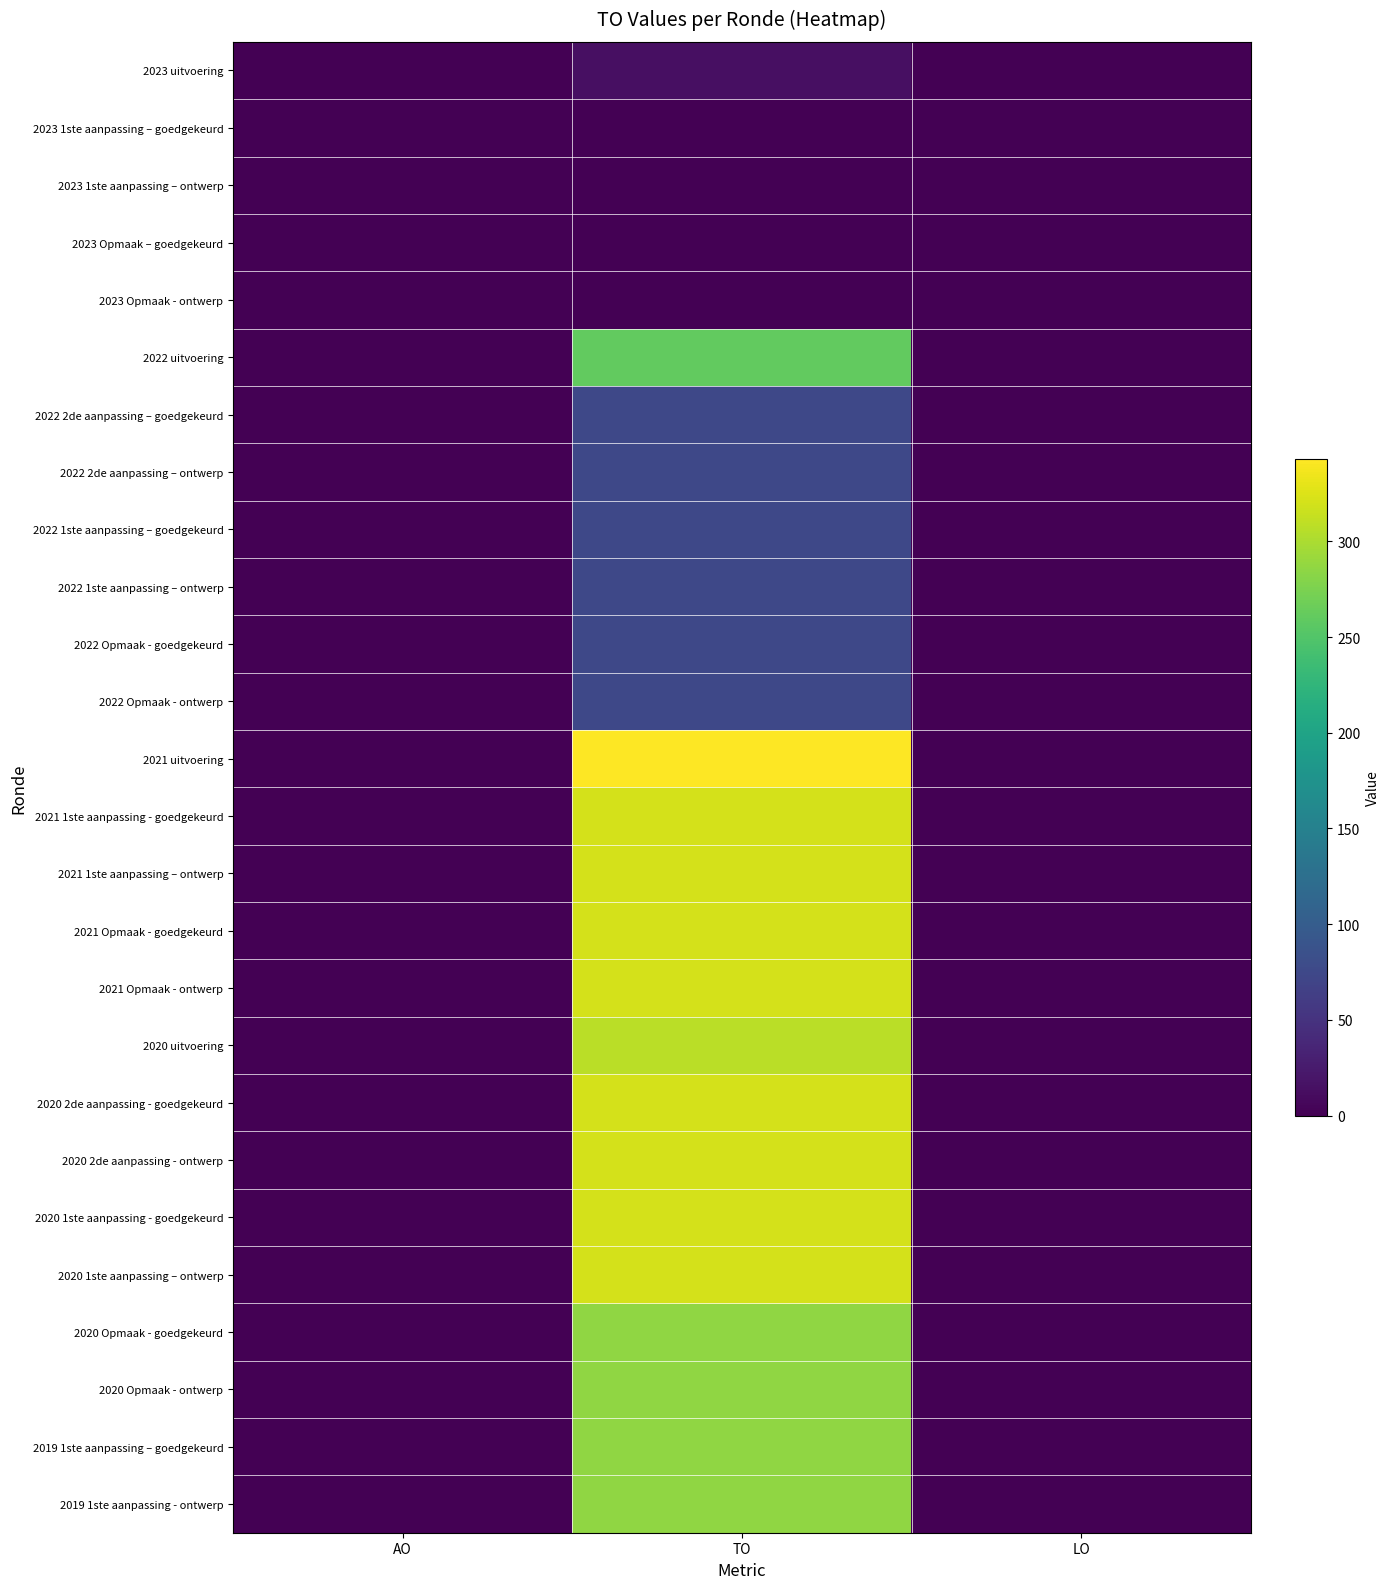

Reading right to left, transcribe all the data shown in this chart.

2023 uitvoering: LO=0	TO=14	AO=0
2023 1ste aanpassing – goedgekeurd: LO=0	TO=0	AO=0
2023 1ste aanpassing – ontwerp: LO=0	TO=0	AO=0
2023 Opmaak – goedgekeurd: LO=0	TO=0	AO=0
2023 Opmaak - ontwerp: LO=0	TO=0	AO=0
2022 uitvoering: LO=0	TO=260	AO=0
2022 2de aanpassing – goedgekeurd: LO=0	TO=75	AO=0
2022 2de aanpassing – ontwerp: LO=0	TO=75	AO=0
2022 1ste aanpassing – goedgekeurd: LO=0	TO=75	AO=0
2022 1ste aanpassing – ontwerp: LO=0	TO=75	AO=0
2022 Opmaak - goedgekeurd: LO=0	TO=75	AO=0
2022 Opmaak - ontwerp: LO=0	TO=75	AO=0
2021 uitvoering: LO=0	TO=343	AO=0
2021 1ste aanpassing - goedgekeurd: LO=0	TO=321	AO=0
2021 1ste aanpassing – ontwerp: LO=0	TO=321	AO=0
2021 Opmaak - goedgekeurd: LO=0	TO=321	AO=0
2021 Opmaak - ontwerp: LO=0	TO=321	AO=0
2020 uitvoering: LO=0	TO=307	AO=0
2020 2de aanpassing - goedgekeurd: LO=0	TO=321	AO=0
2020 2de aanpassing - ontwerp: LO=0	TO=321	AO=0
2020 1ste aanpassing - goedgekeurd: LO=0	TO=321	AO=0
2020 1ste aanpassing – ontwerp: LO=0	TO=321	AO=0
2020 Opmaak - goedgekeurd: LO=0	TO=286	AO=0
2020 Opmaak - ontwerp: LO=0	TO=286	AO=0
2019 1ste aanpassing – goedgekeurd: LO=0	TO=286	AO=0
2019 1ste aanpassing - ontwerp: LO=0	TO=286	AO=0